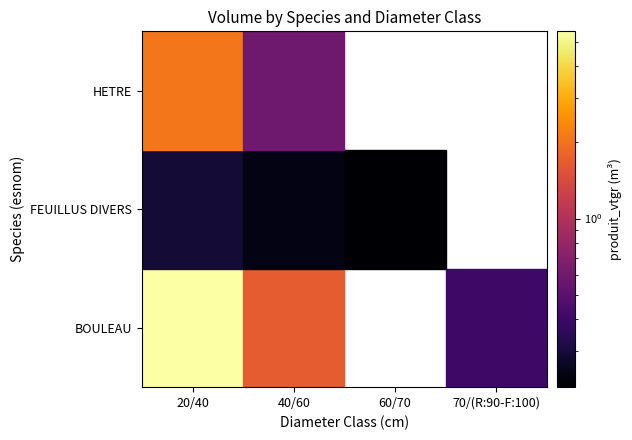

Which series has the largest total across all categories?

BOULEAU